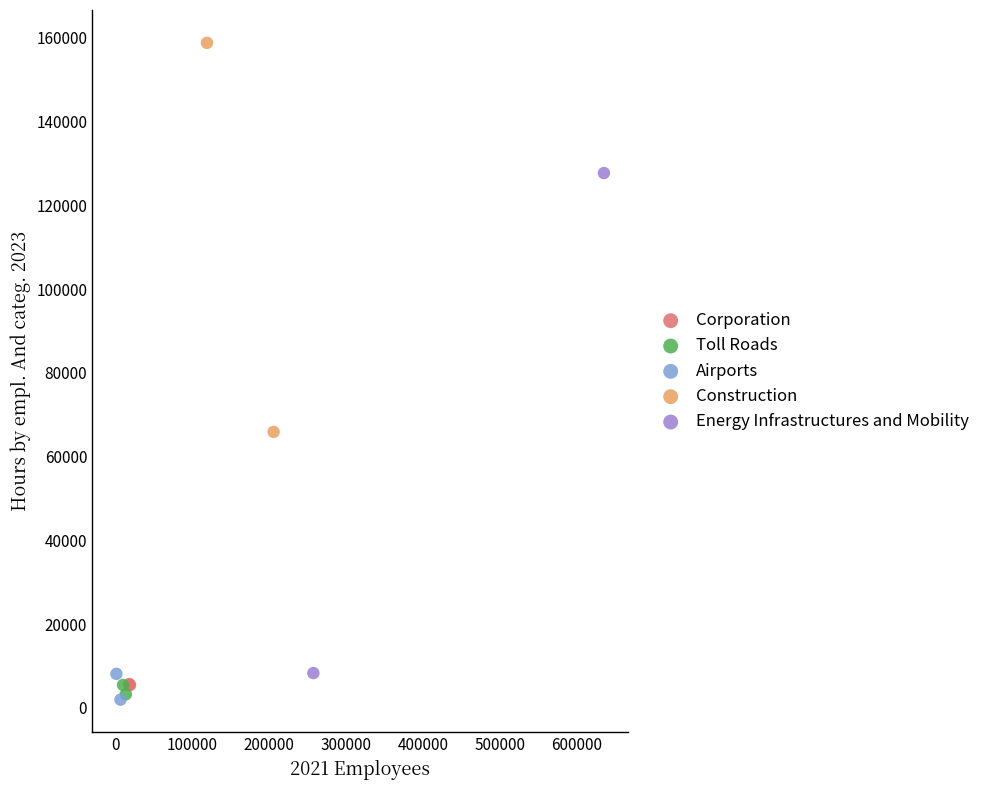

Which series reaches the maximum Y coordinate?

Construction